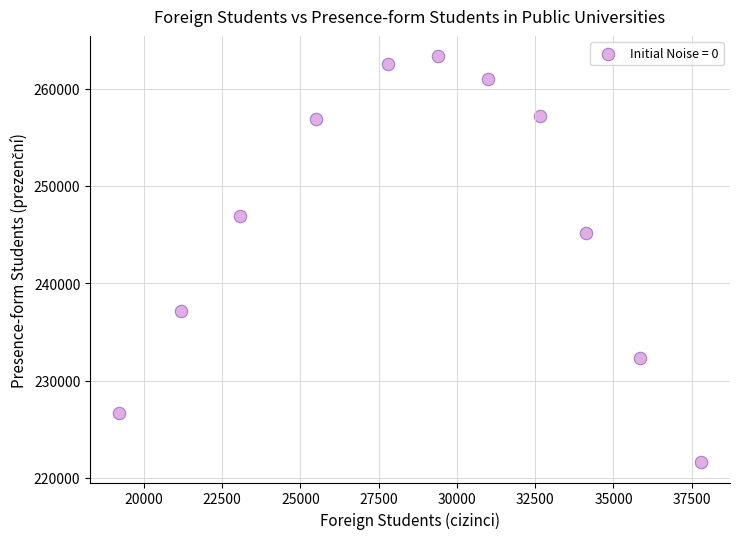

What Y value in the scatter plot is closest to 242472?

245188